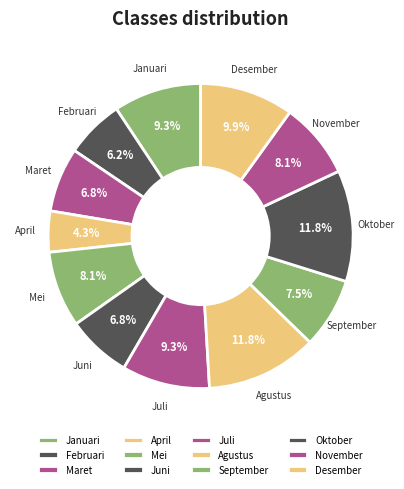

Which has a higher value, Desember or Februari?

Desember